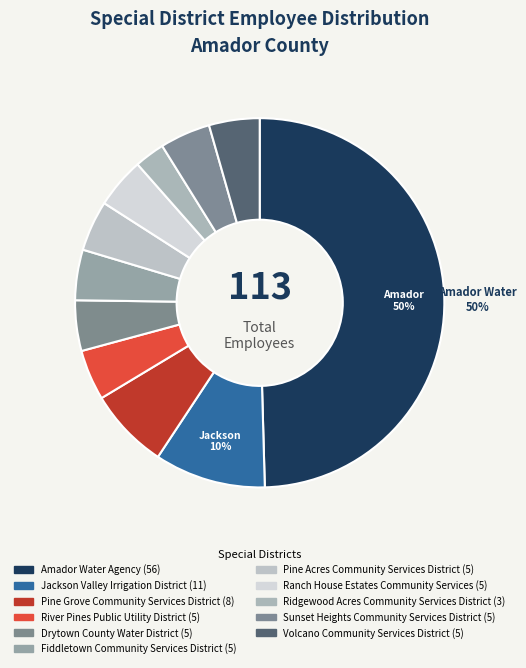

Does any single category account for the majority?

No